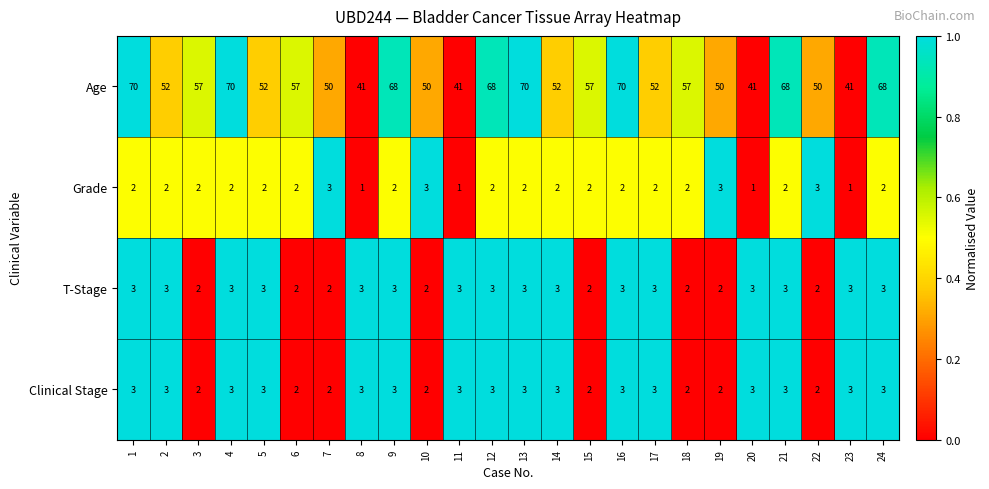

What is the total value across all series at 17?

60